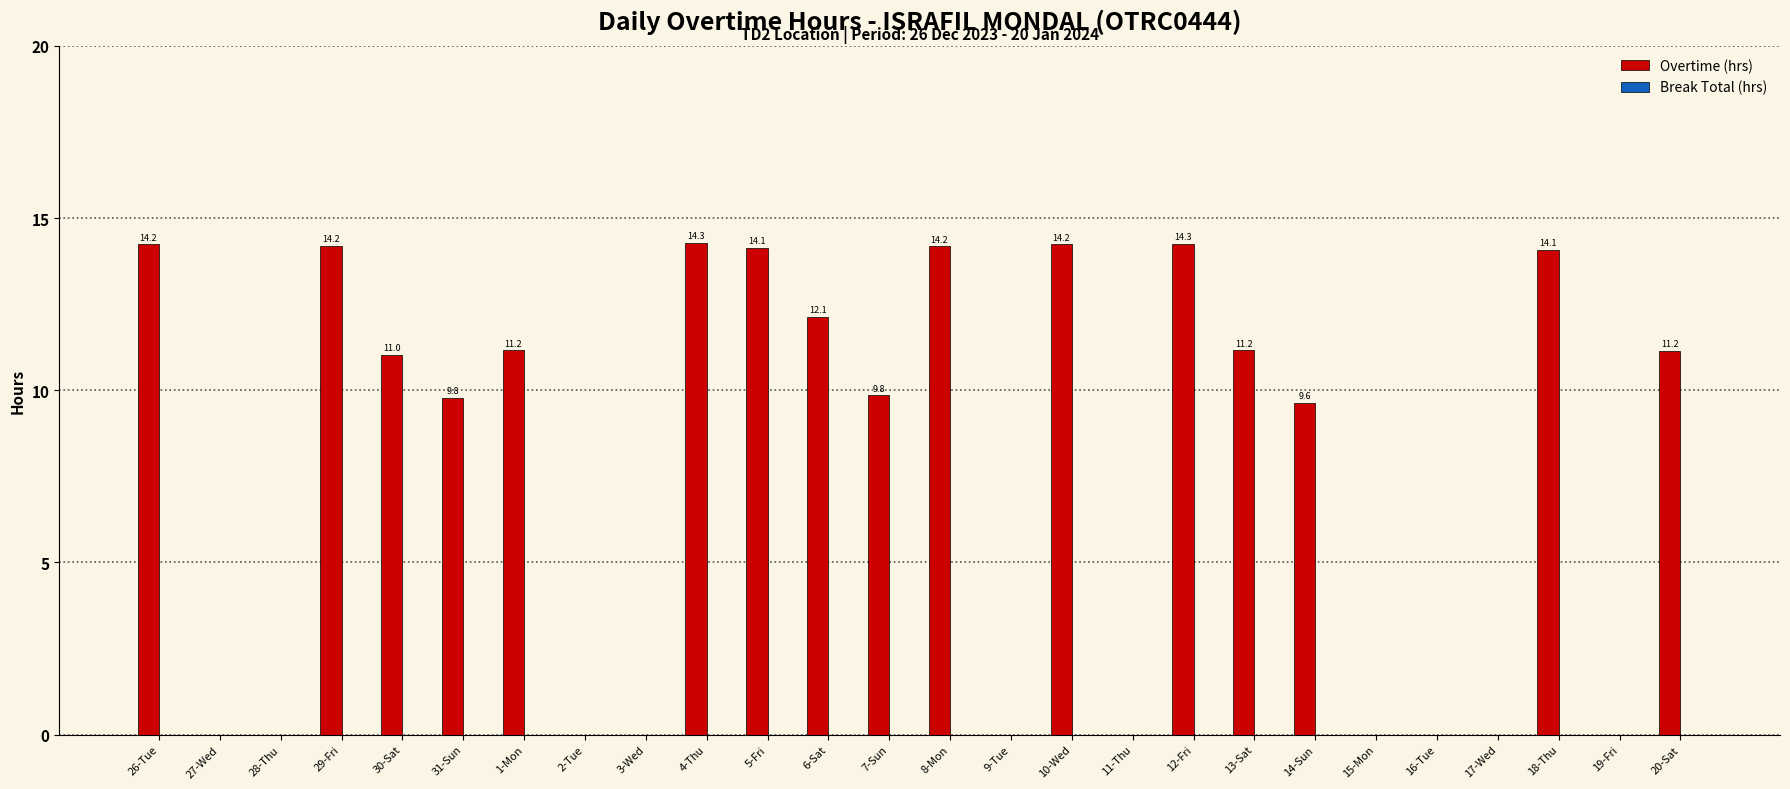

Which has a higher value, 10-Wed or 13-Sat?

10-Wed